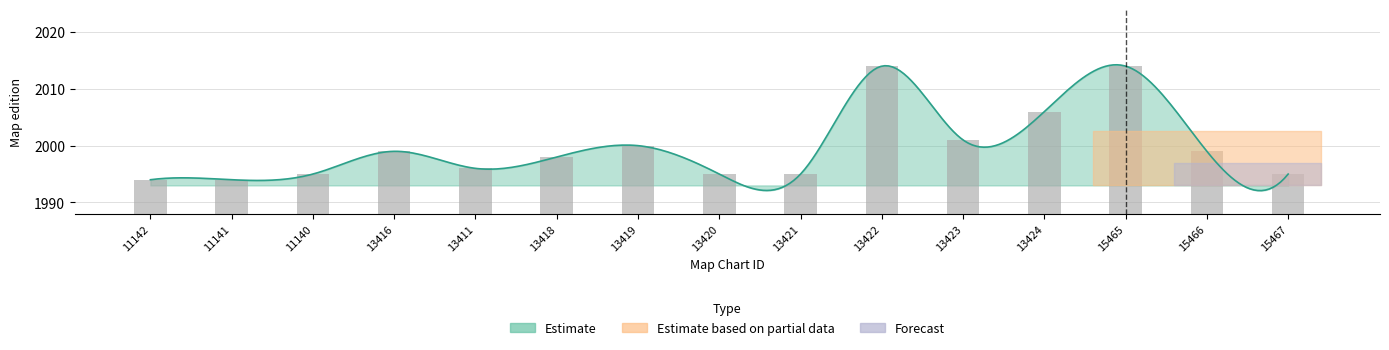

What is the maximum value shown in the chart?

2014